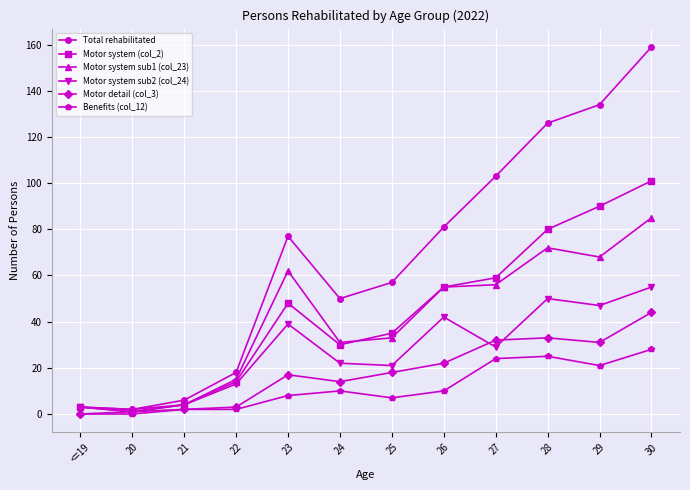

What is the greatest value displayed?

159